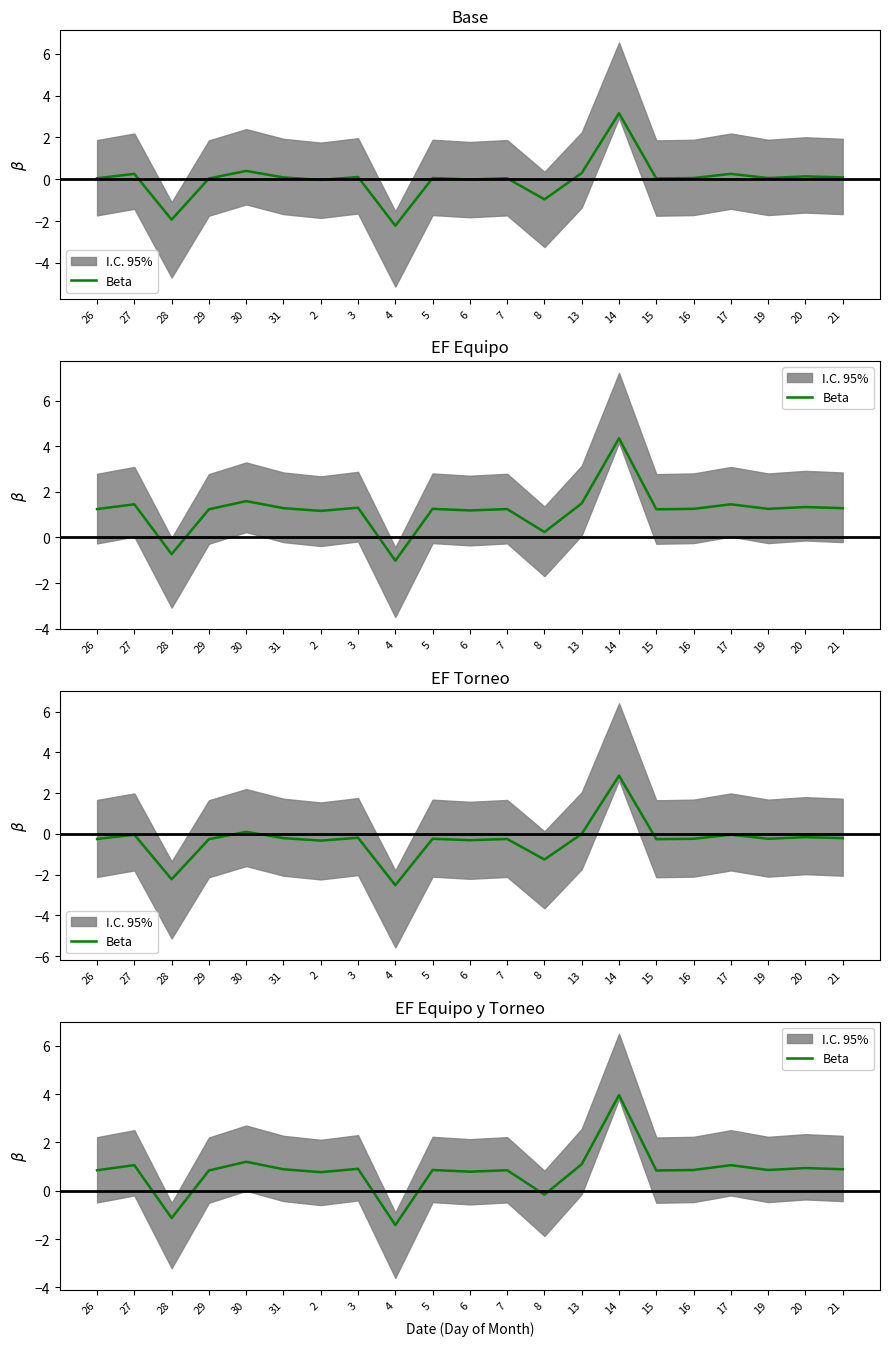

Where is the first local minimum?

28